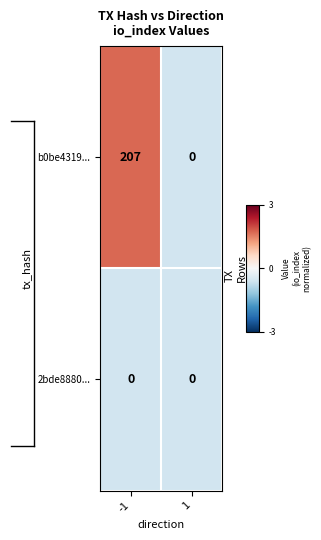

What is the sum of the b0be4319... values at 1 and -1?

207